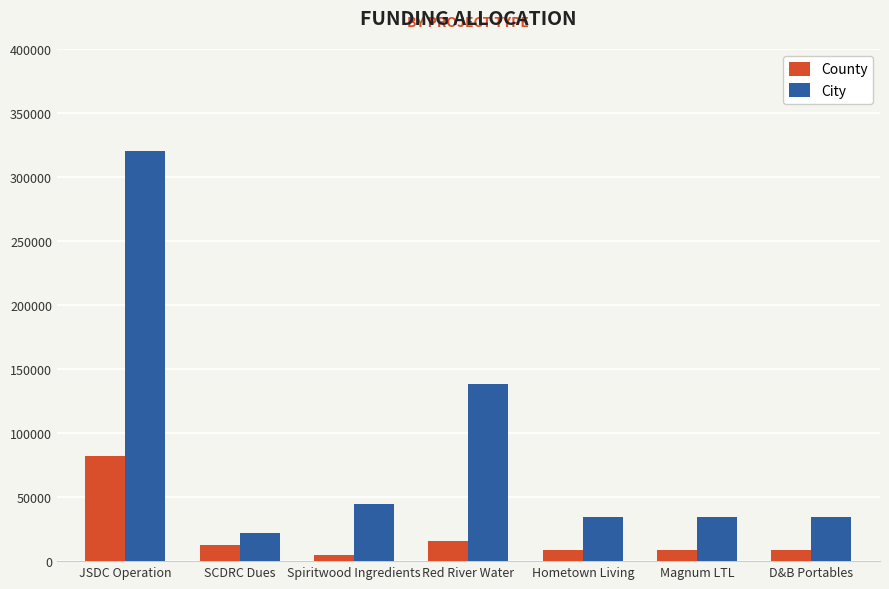

Does the chart contain any negative values?

No